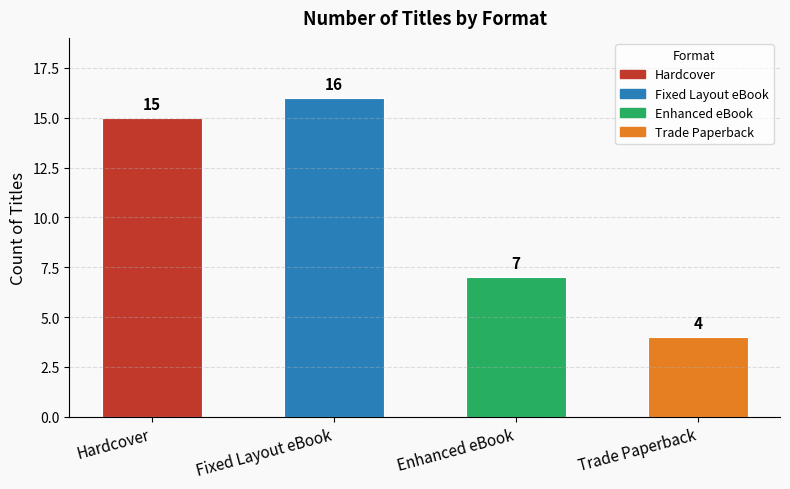

Reading left to right, transcribe all the data shown in this chart.

15	16	7	4